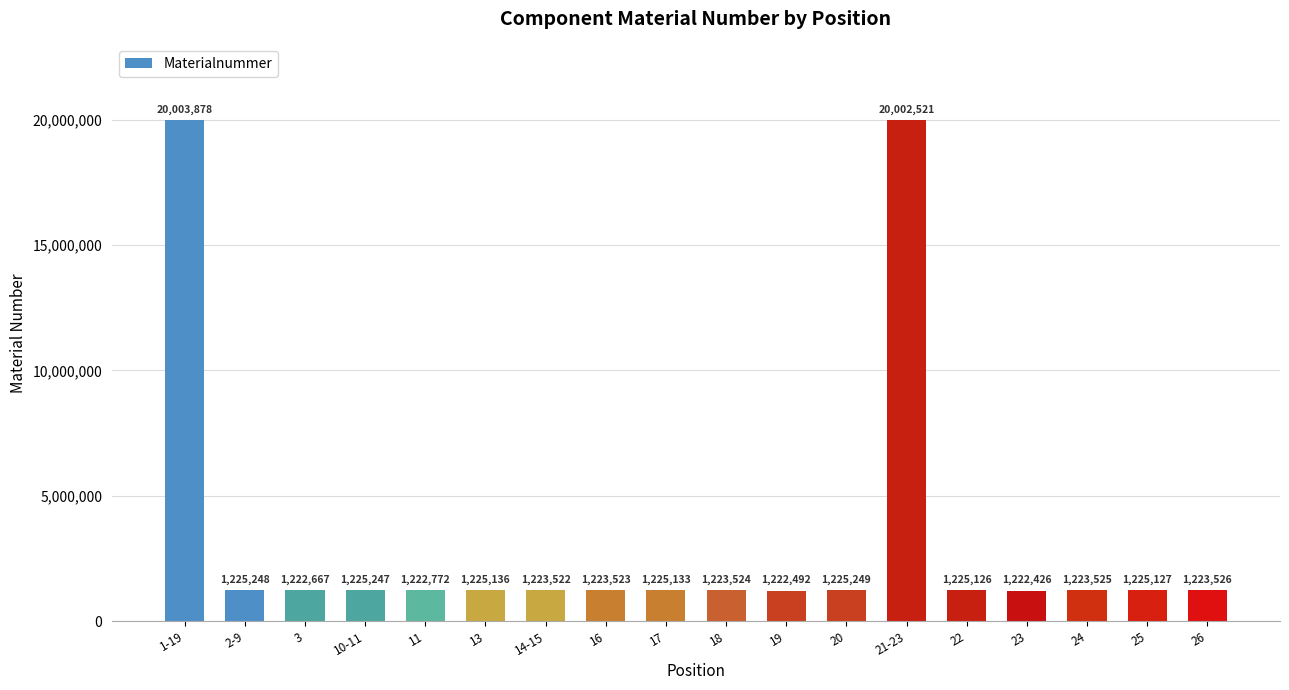

What is the value of the 16th bar from the left?

1223525